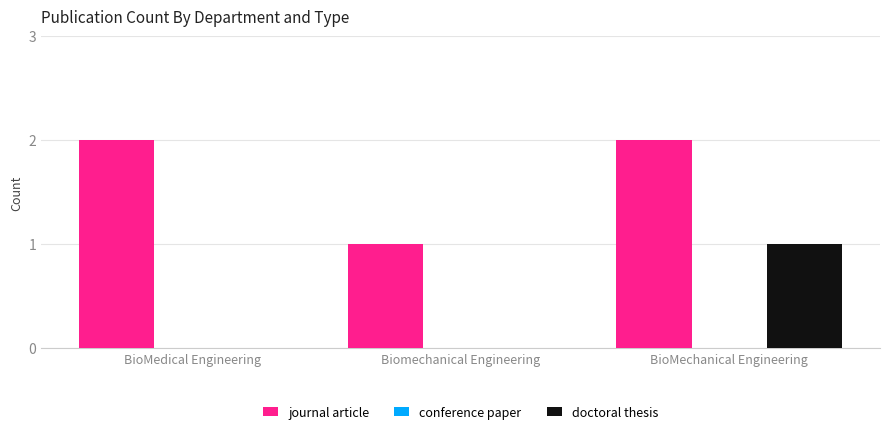

Count the journal article values in the range 1 to 2.

3